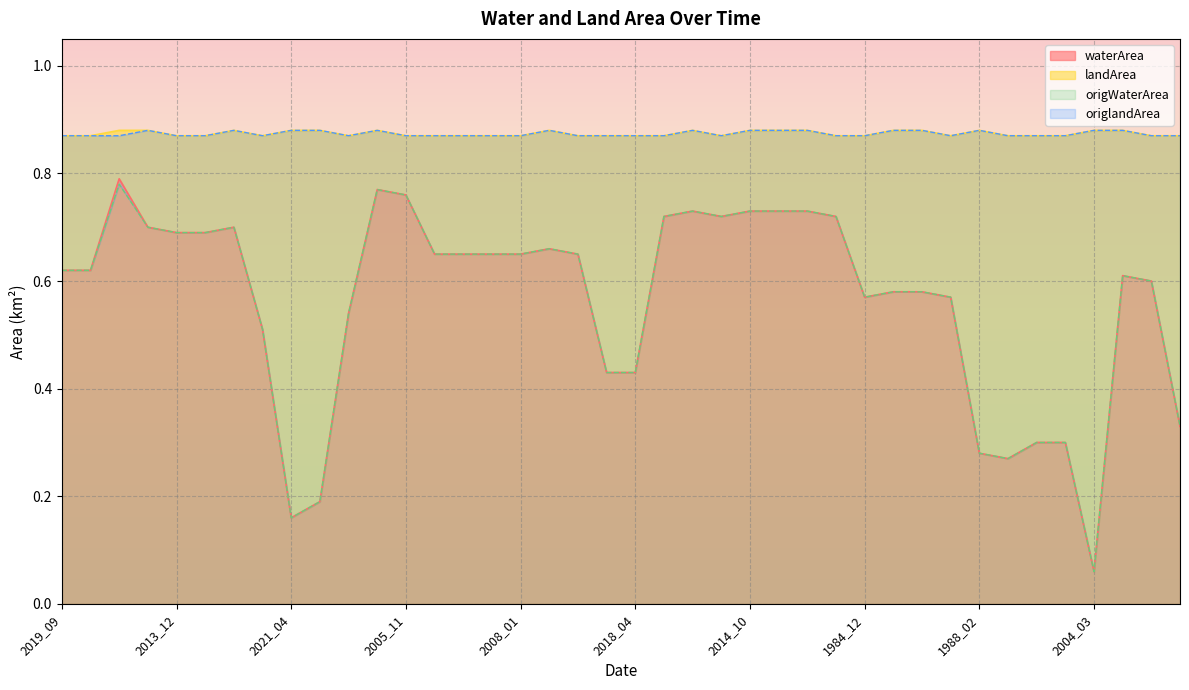

True or false: waterArea and landArea intersect in this chart.

False